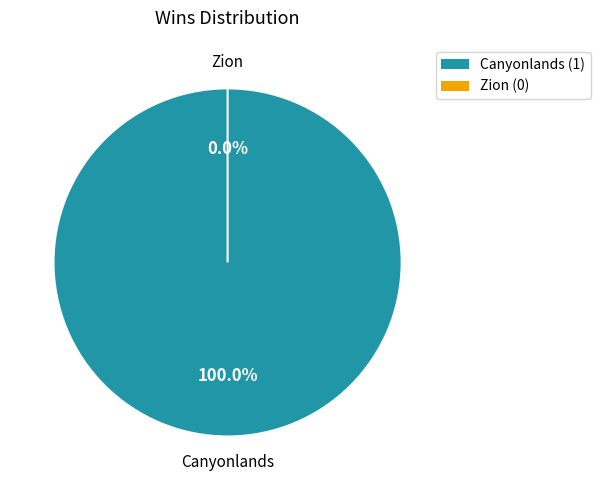

To the nearest percent, what is the average slice percentage?

50%